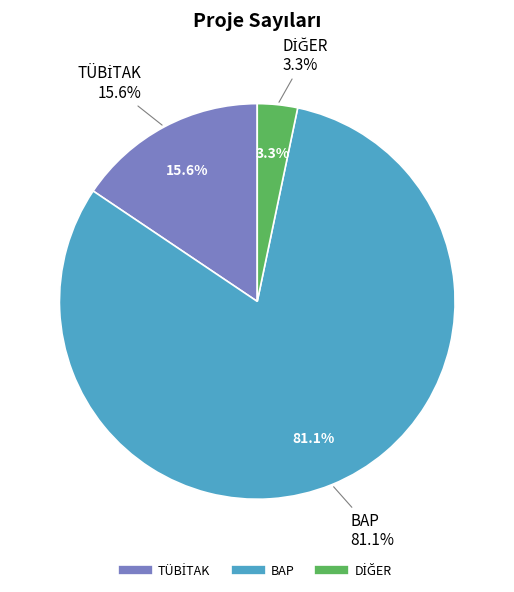

To the nearest percent, what portion does TÜBİTAK represent?

16%